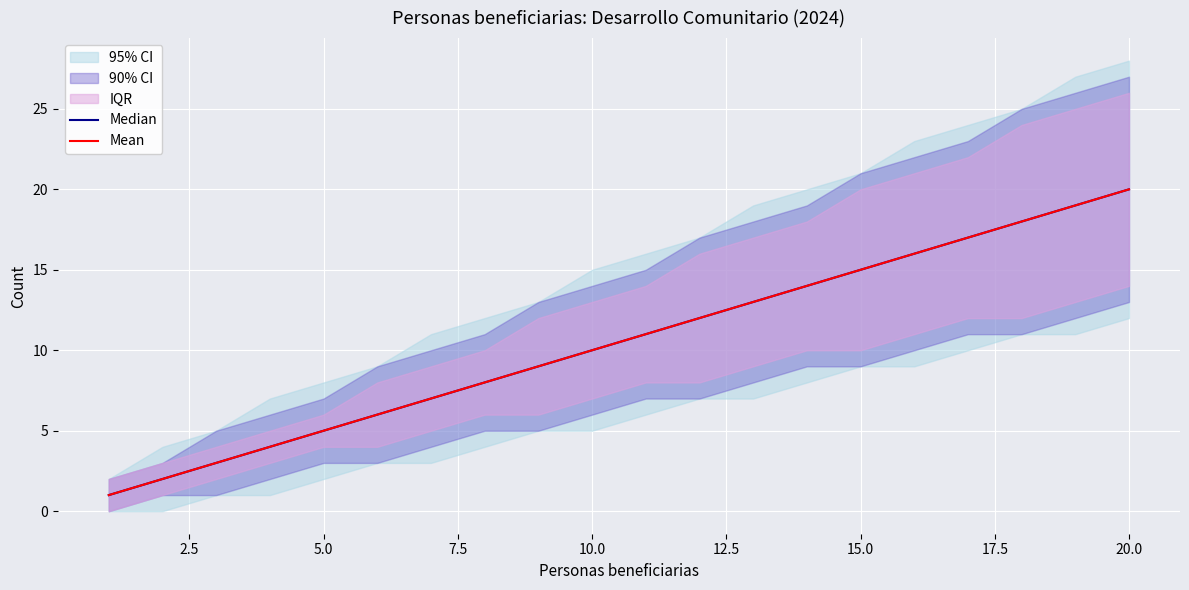

Reading right to left, transcribe all the data shown in this chart.

Median: 20	19	18	17	16	15	14	13	12	11	10	9	8	7	6	5	4	3	2	1
Mean: 20	19	18	17	16	15	14	13	12	11	10	9	8	7	6	5	4	3	2	1